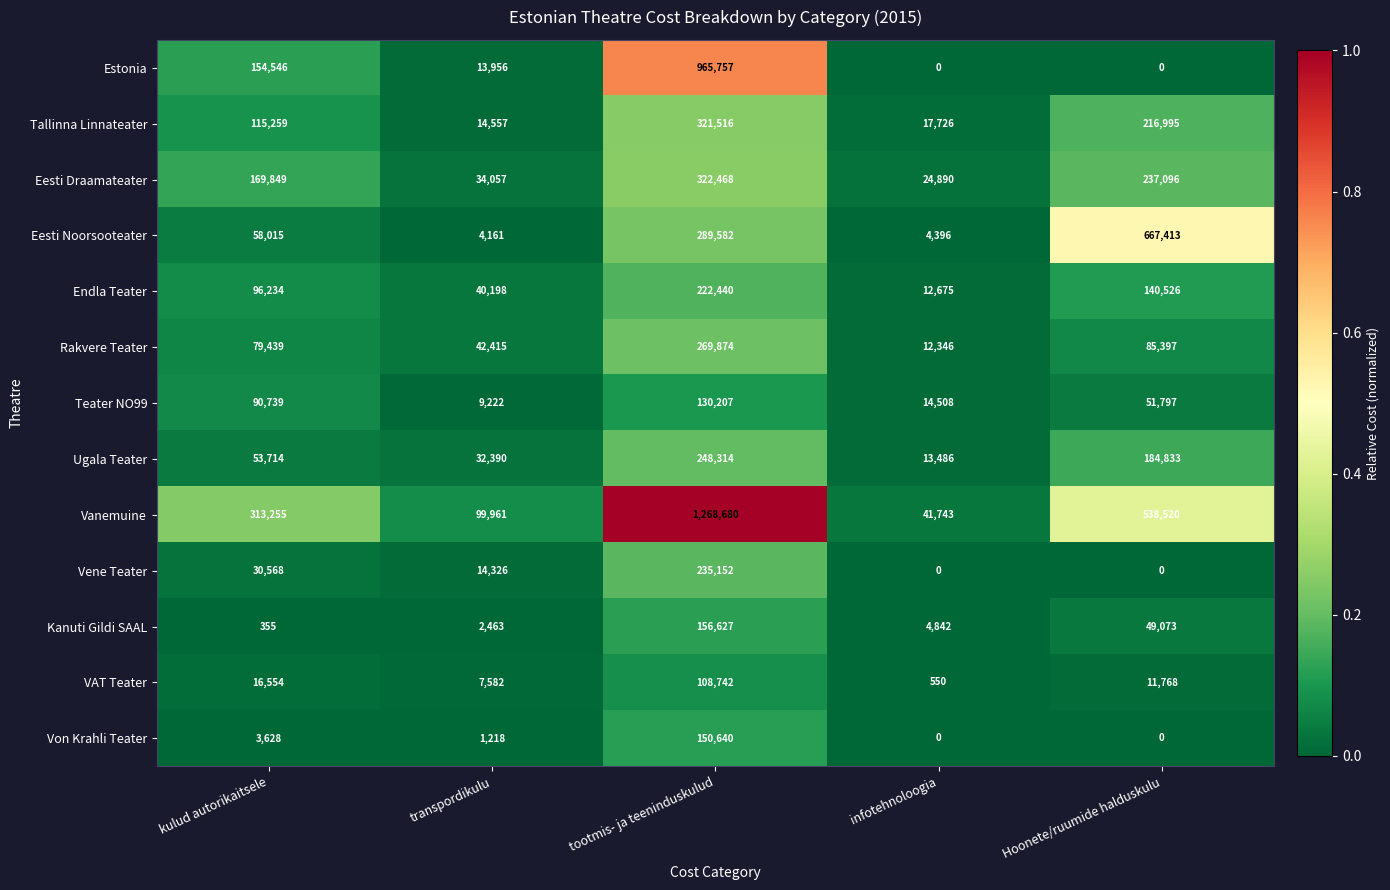

Between transpordikulu and tootmis- ja teeninduskulud, which series saw the biggest shift?

Vanemuine